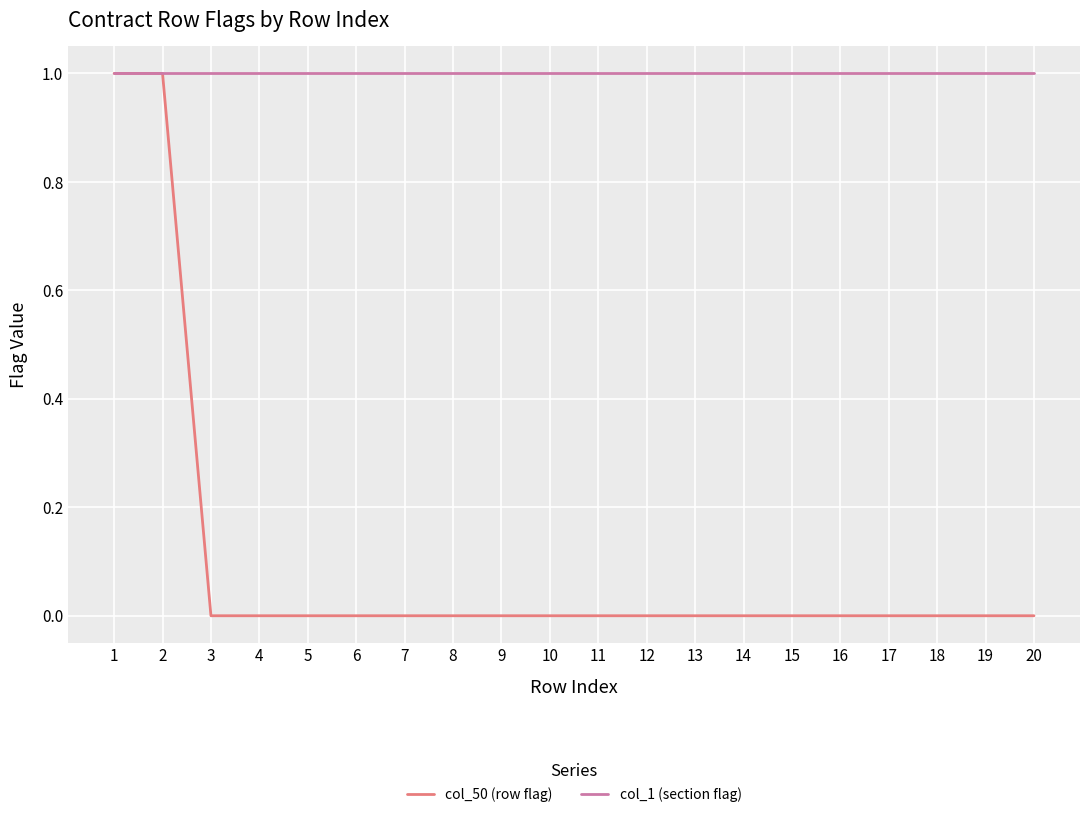

Rank the series by their average value, from highest to lowest.

col_1 (section flag), col_50 (row flag)